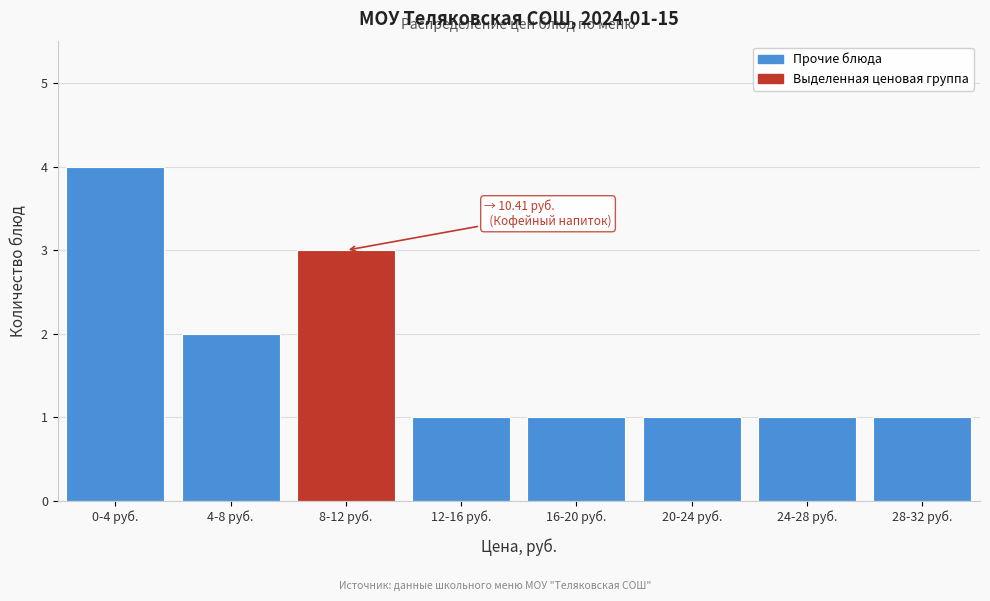

Reading left to right, extract all data points from this chart.

0-4 руб.=4	4-8 руб.=2	8-12 руб.=3	12-16 руб.=1	16-20 руб.=1	20-24 руб.=1	24-28 руб.=1	28-32 руб.=1